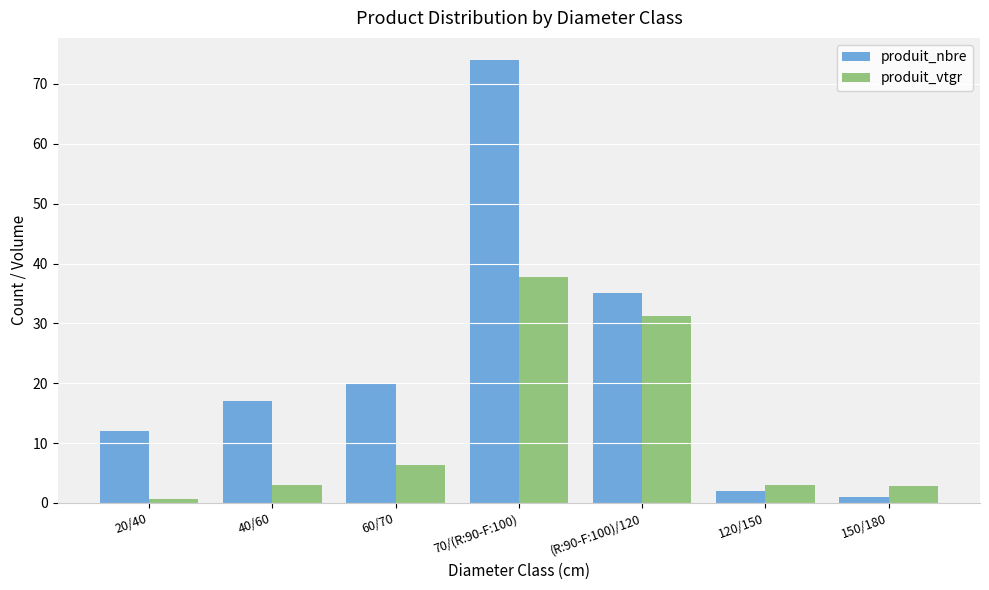

Read the produit_vtgr value at 40/60.

3.0